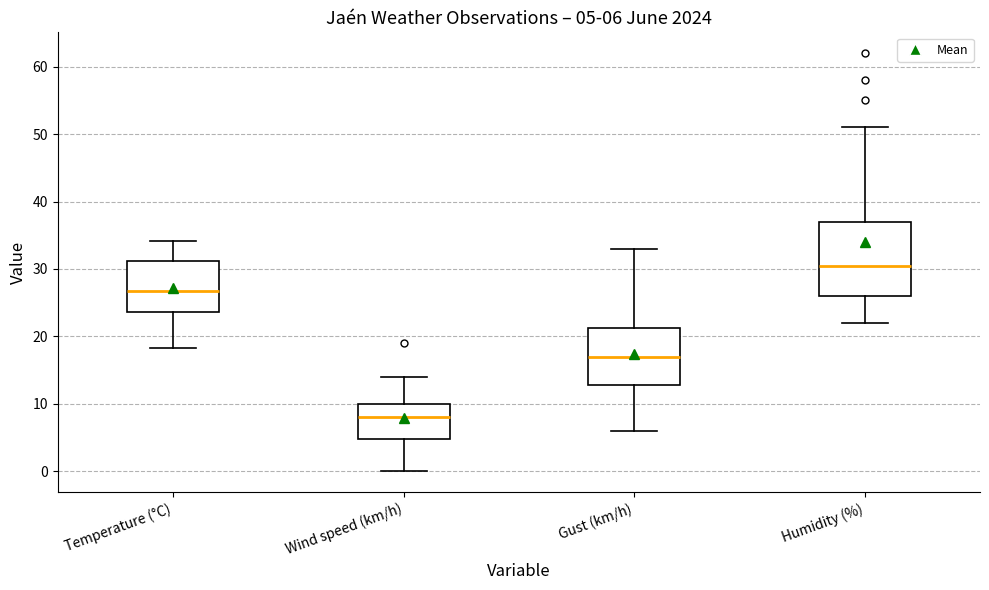

Which box has the lowest median line?

Wind speed (km/h)